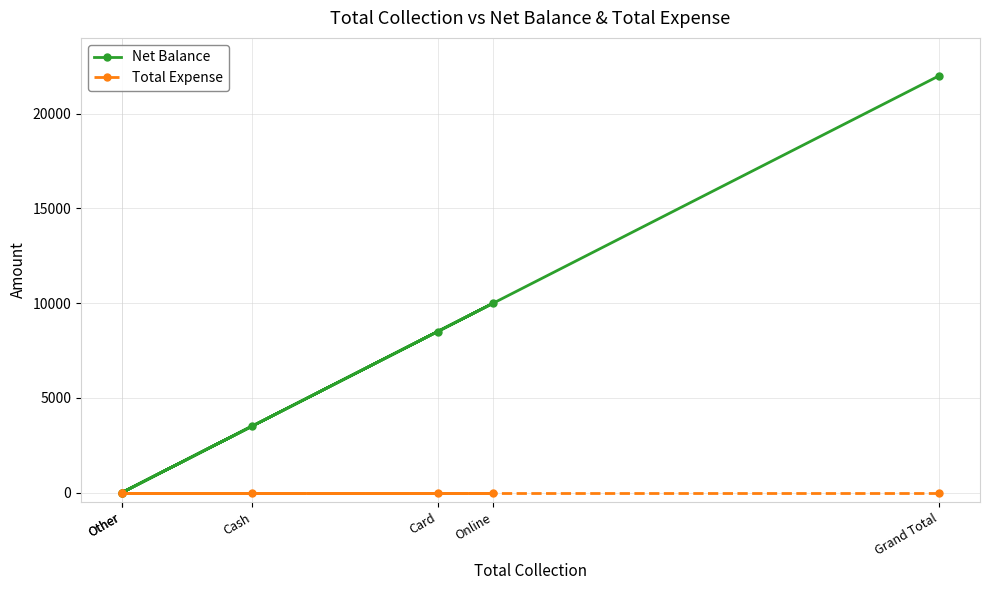

At which label does Net Balance first exceed 8500?

Online